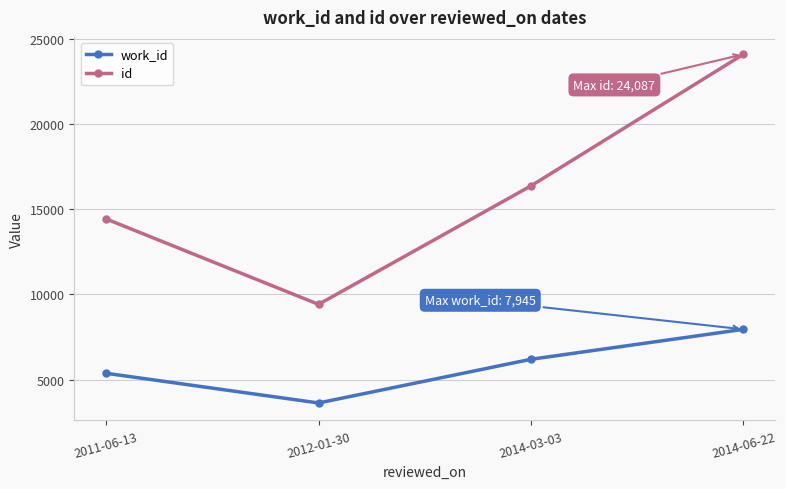

Count the work_id values in the range 5366 to 7945.

3